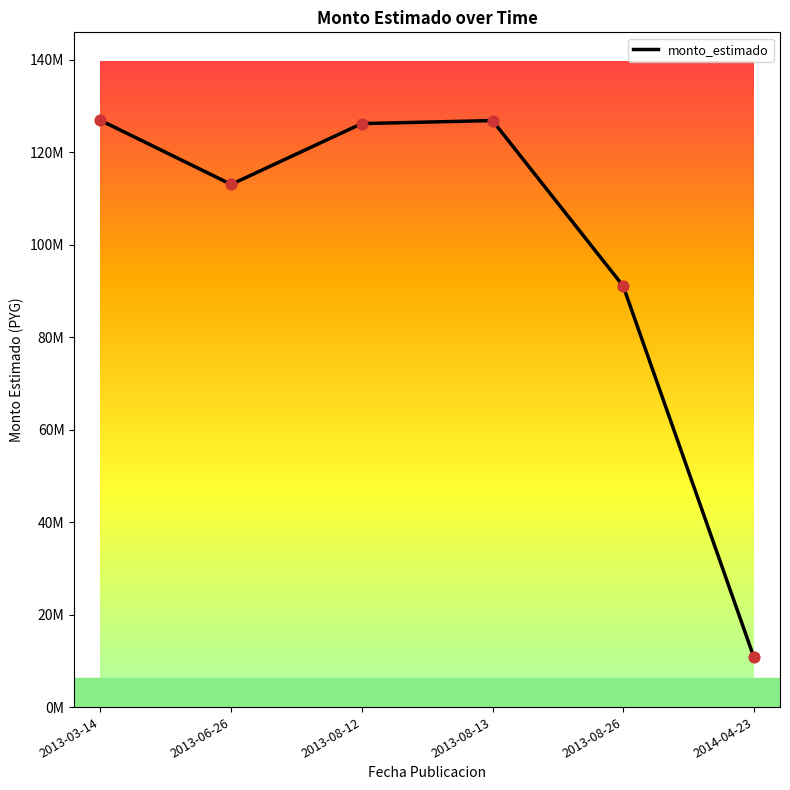

What is the change in value from 2013-08-13 to 2014-04-23?

-116010000